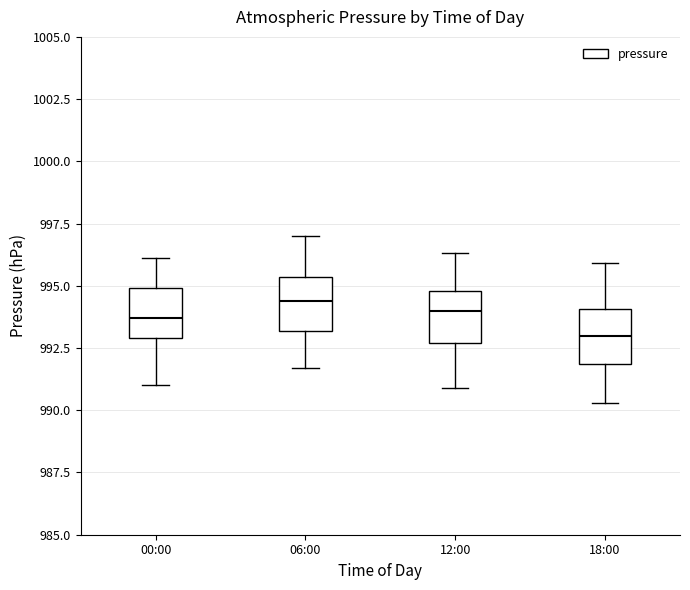

Reading left to right, transcribe this box plot: for each box, give where its median line is, the range the box spans, and where its two whiskers end, as read against the y-axis. The values are not printed on the chart, so give them approximately, as read against the axis.

00:00: median 993.5, box 993.0 to 995.0, whiskers 991.0 to 996.0
06:00: median 994.5, box 993.0 to 995.5, whiskers 991.5 to 997.0
12:00: median 994.0, box 992.5 to 995.0, whiskers 991.0 to 996.5
18:00: median 993.0, box 992.0 to 994.0, whiskers 990.5 to 996.0